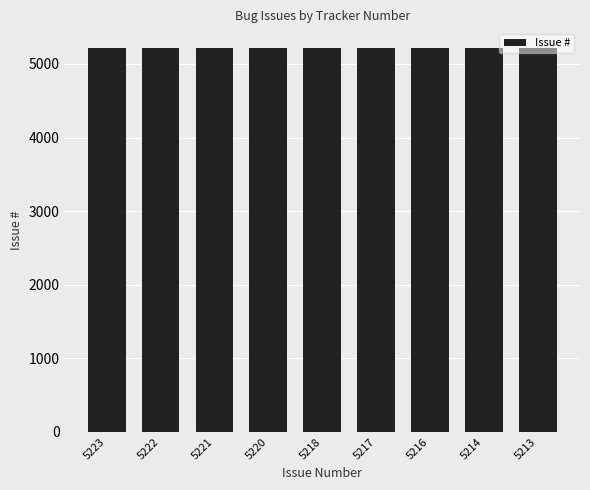

How many values are between 5216 and 5221?

5